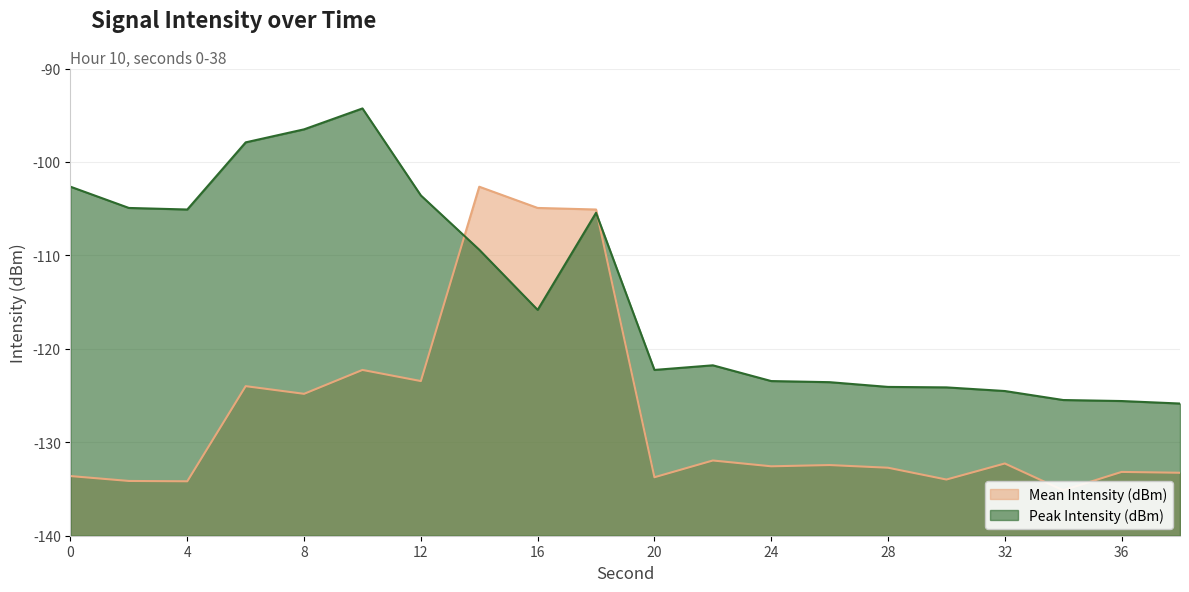

How many data points in Mean Intensity (dBm) (line) are less than -132?

12